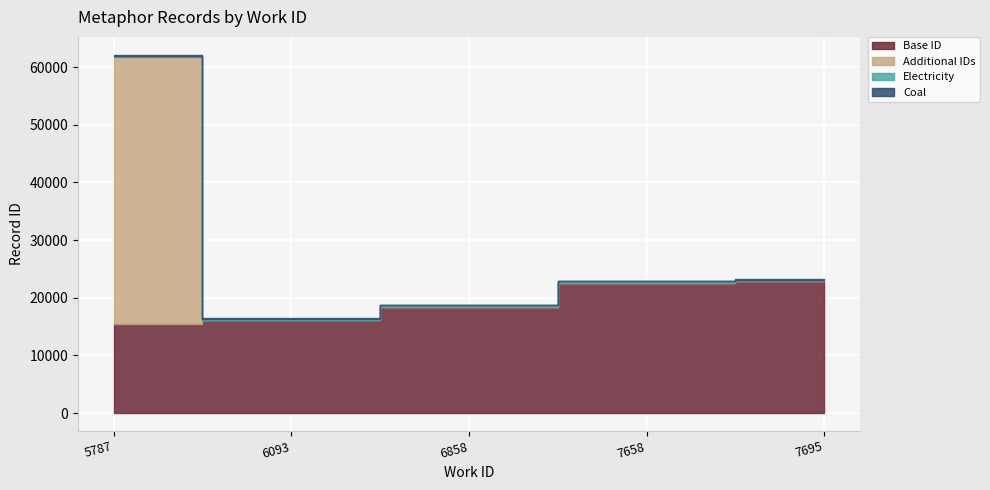

Which label corresponds to the smallest value in the chart?

5787